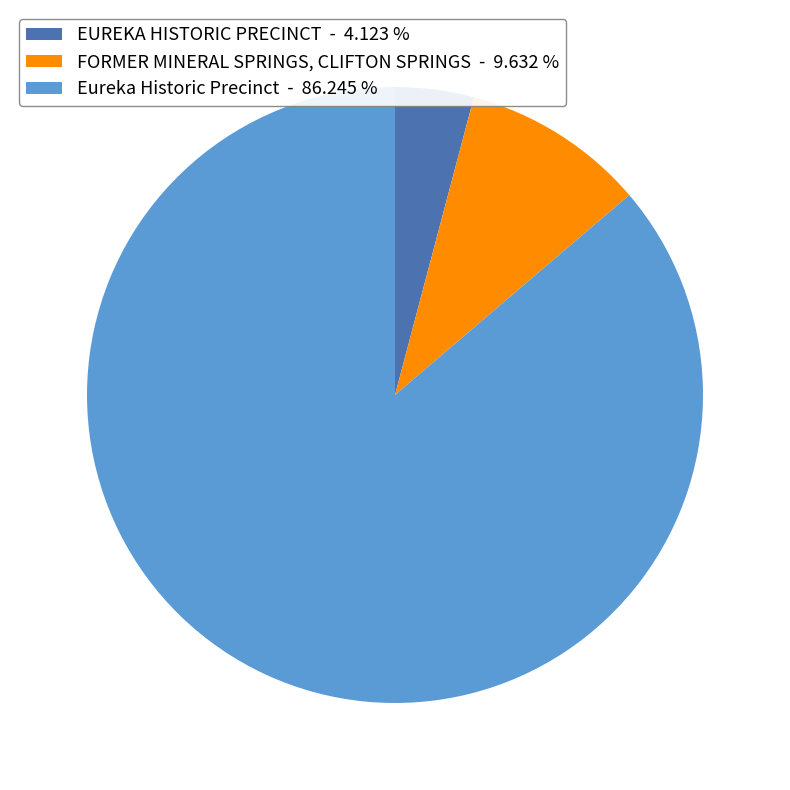

How many segments does this pie chart have?

3